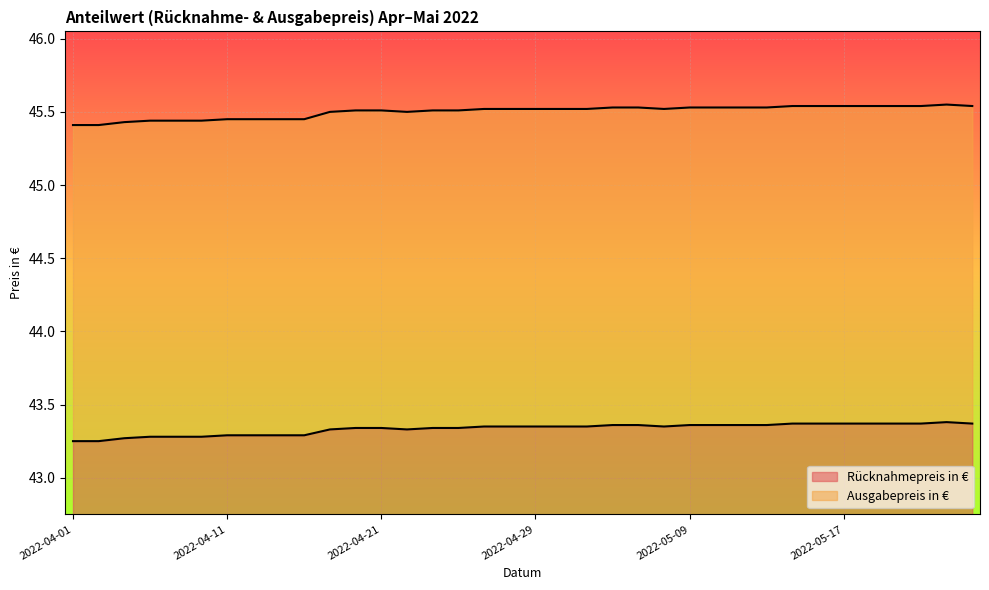

How many series are shown in this chart?

2